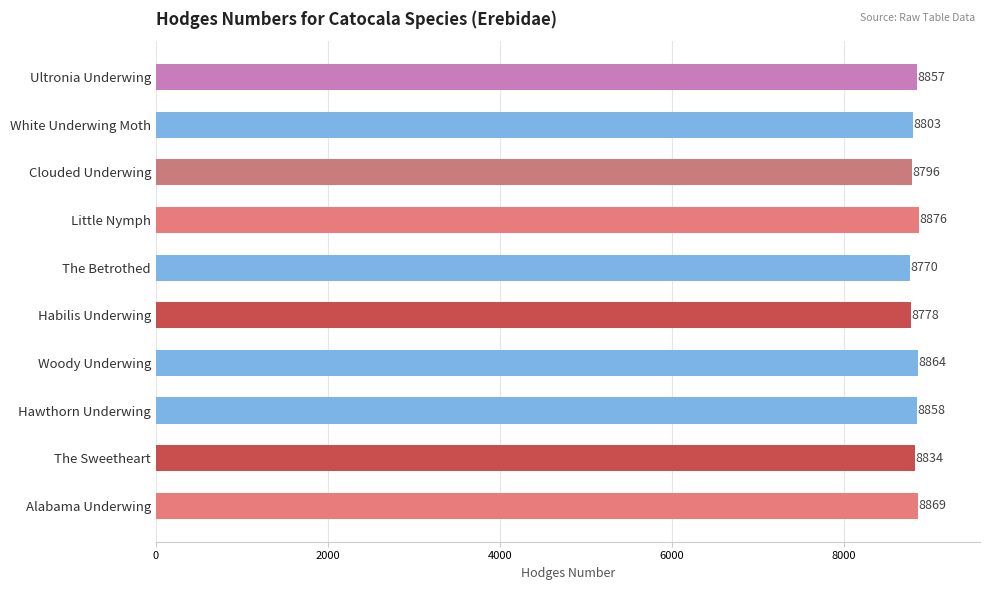

What is the sum of the values at Habilis Underwing and Hawthorn Underwing?

17636